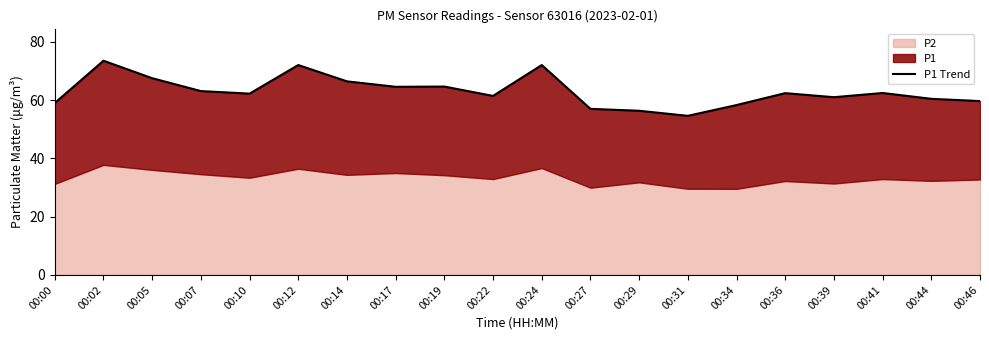

Which has a higher value, 00:22 or 00:39?

00:22